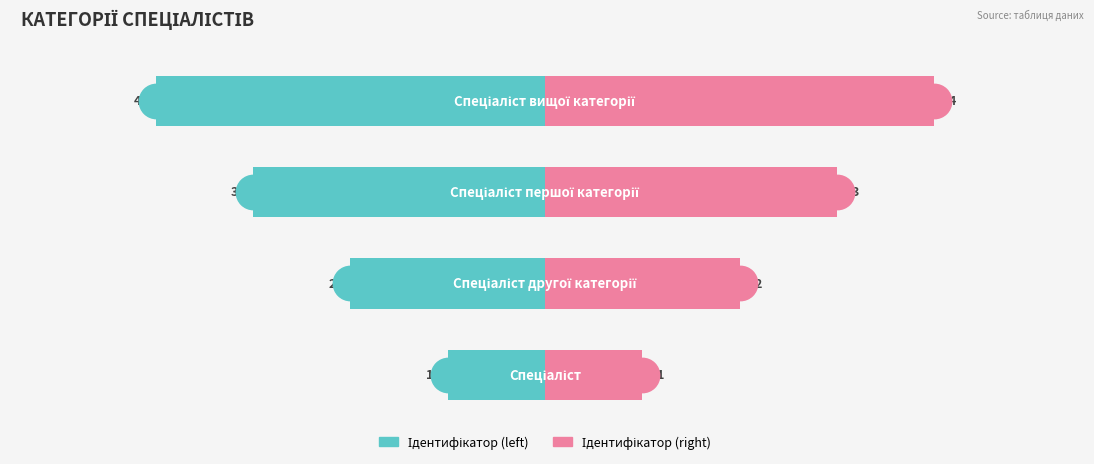

Rank the series by their average value, from lowest to highest.

Ідентифікатор (left), Ідентифікатор (right)